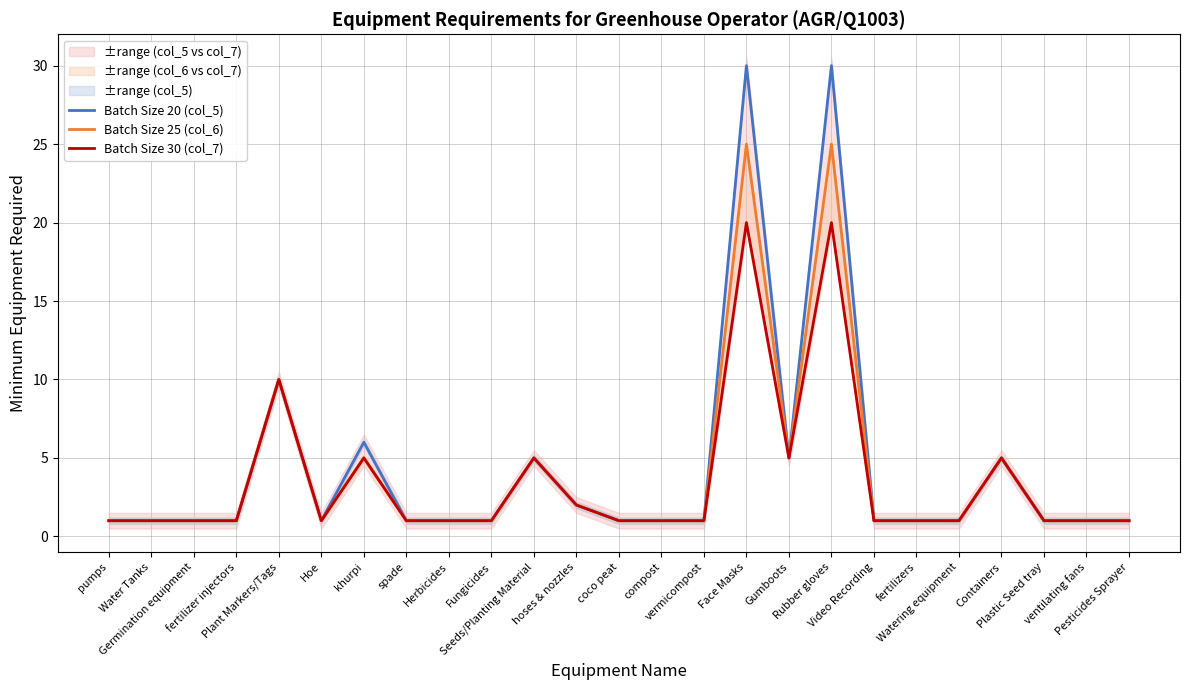

What is the total value across all series at Plant Markers/Tags?

30